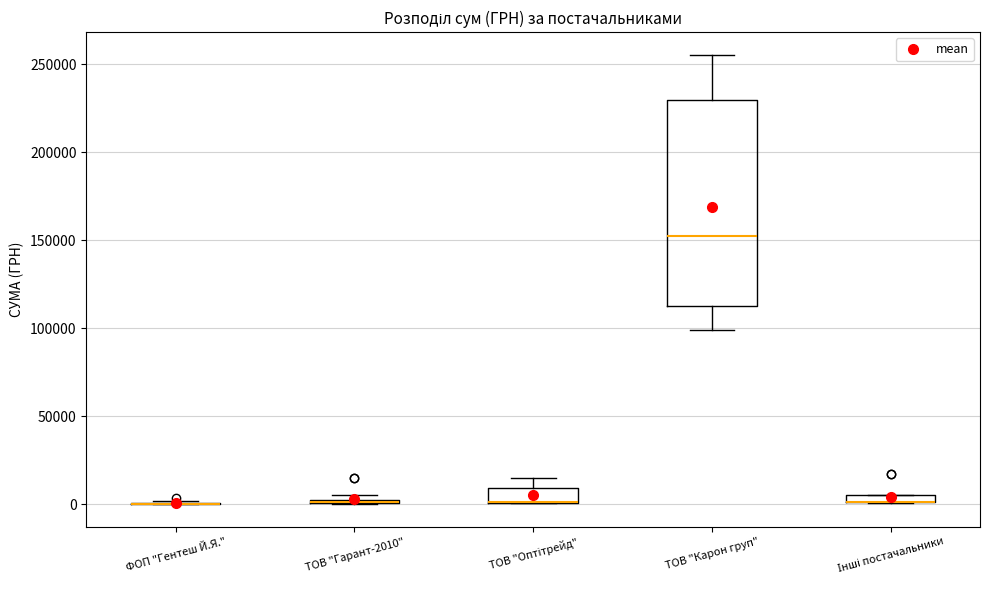

Comparing the boxes themselves (not the whiskers), which one is the tallest?

ТОВ "Карон груп"